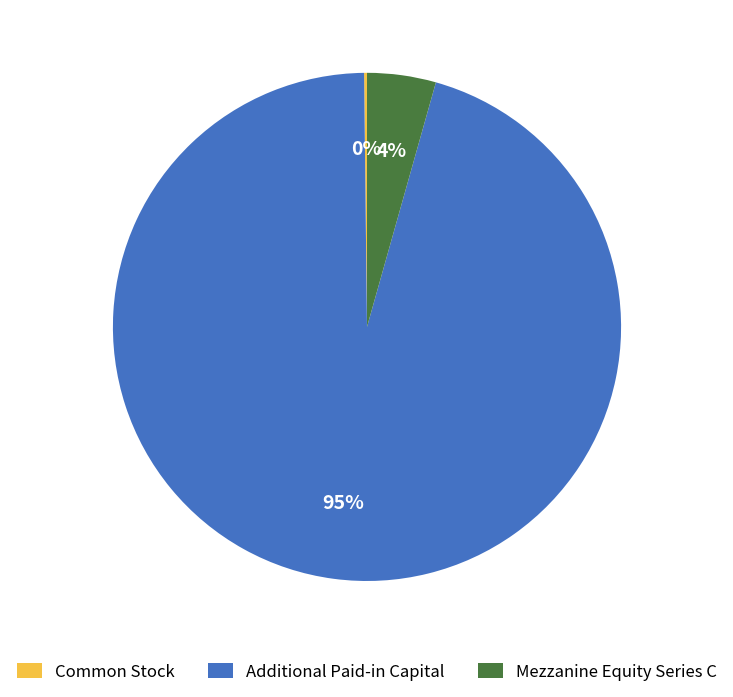

Is it true that Additional Paid-in Capital is 95% of the pie?

True